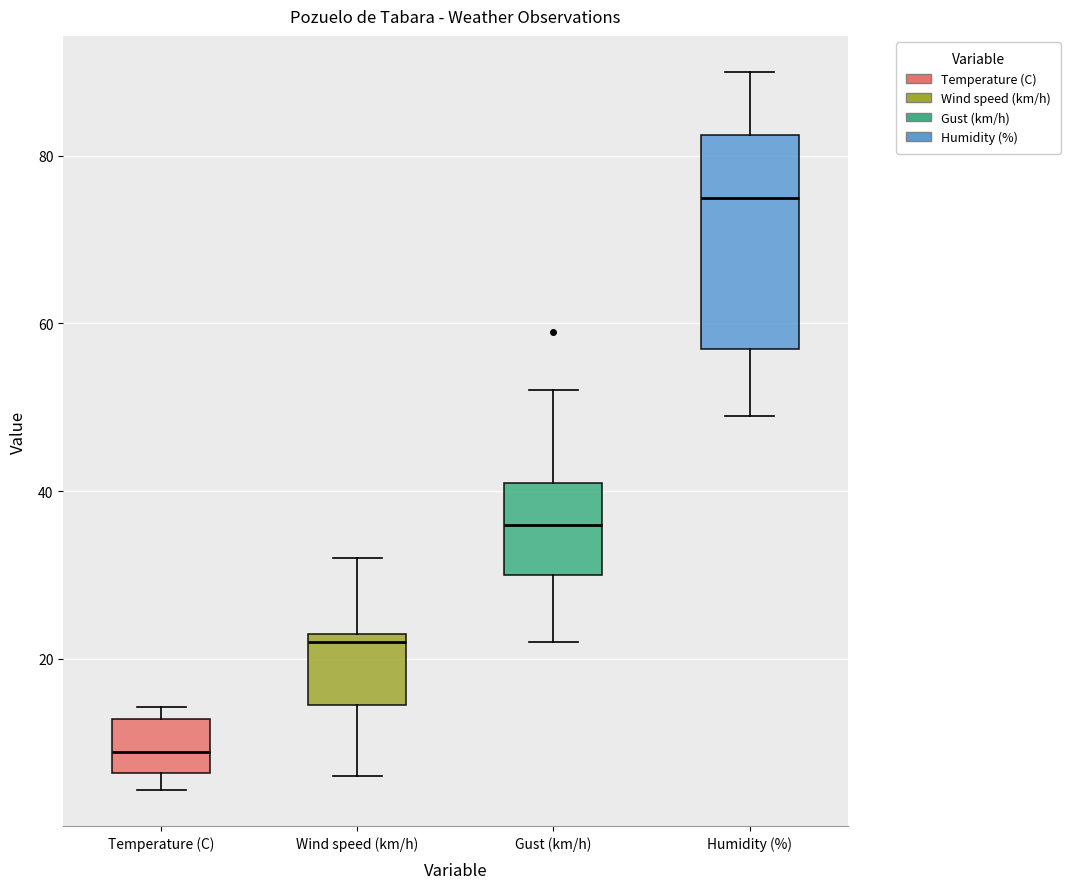

Reading left to right, transcribe this box plot: for each box, give where its median line is, the range the box spans, and where its two whiskers end, as read against the y-axis. The values are not printed on the chart, so give them approximately, as read against the axis.

Temperature (C): median 8, box 6 to 12, whiskers 4 to 14
Wind speed (km/h): median 22, box 14 to 24, whiskers 6 to 32
Gust (km/h): median 36, box 30 to 42, whiskers 22 to 52
Humidity (%): median 76, box 58 to 82, whiskers 50 to 90